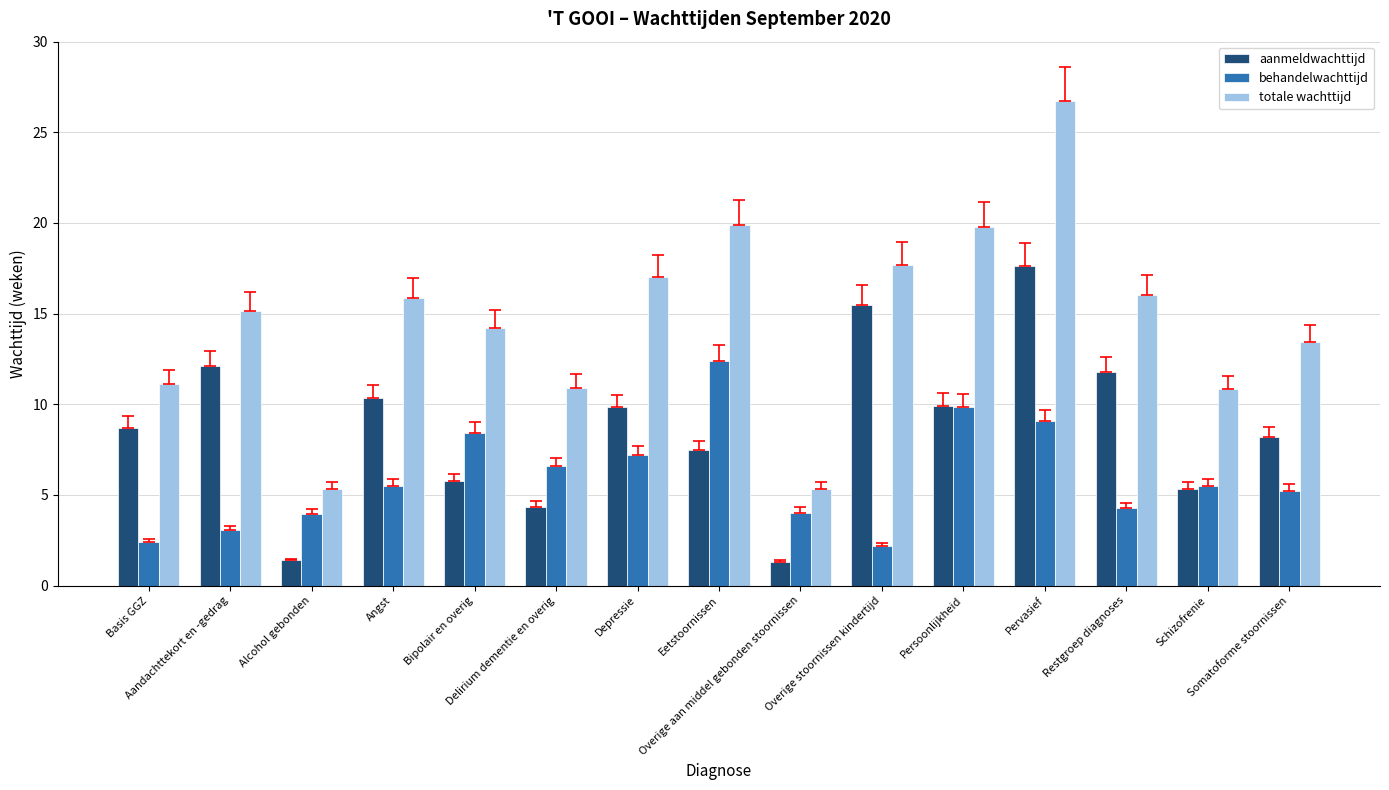

What is the difference between the aanmeldwachttijd values at Basis GGZ and Angst?

1.6